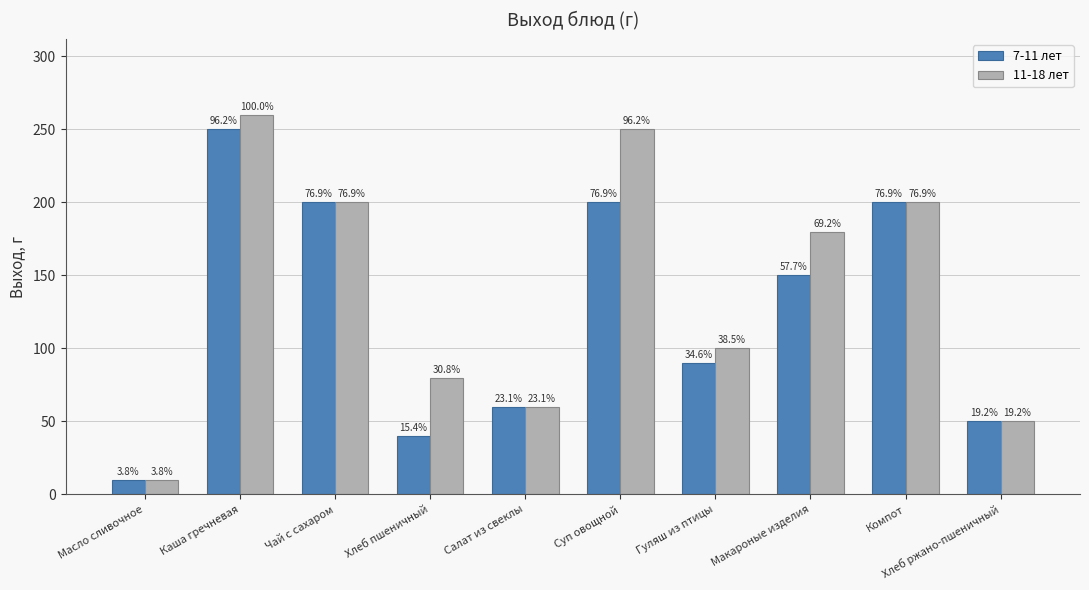

How many bars are there in each group?

2